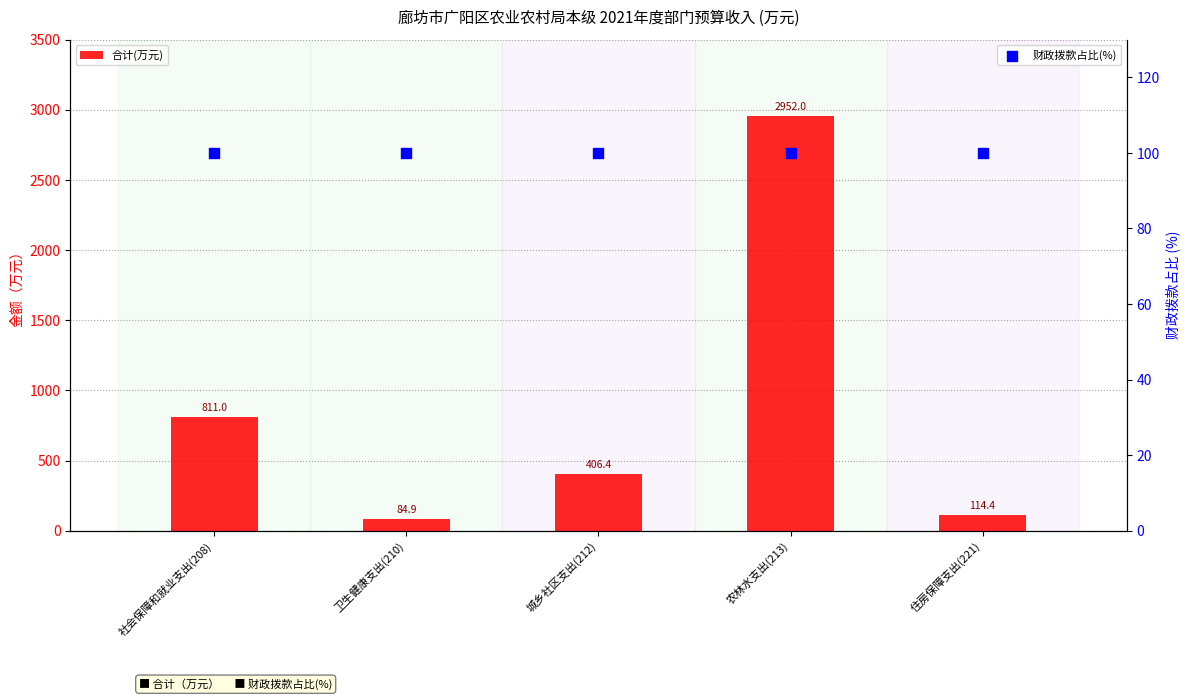

Is the value of 合计(万元) at 卫生健康支出(210) greater than the value of 财政拨款占比(%) at 城乡社区支出(212)?

No